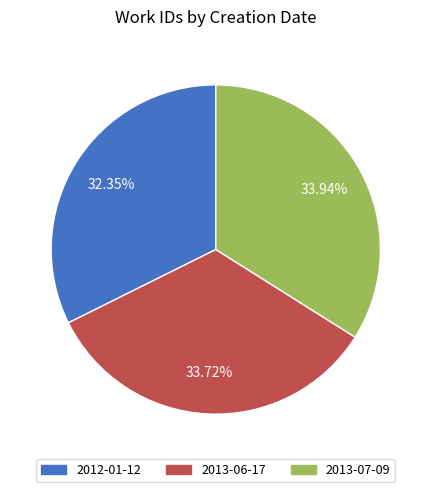

Approximately how many times larger is the value at 2012-01-12 compared to 2013-07-09?

1.0